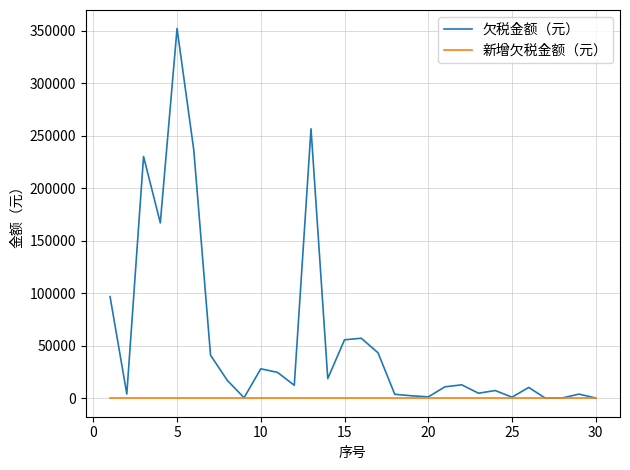

List the series in order of their overall mean, lowest first.

新增欠税金额（元）, 欠税金额（元）